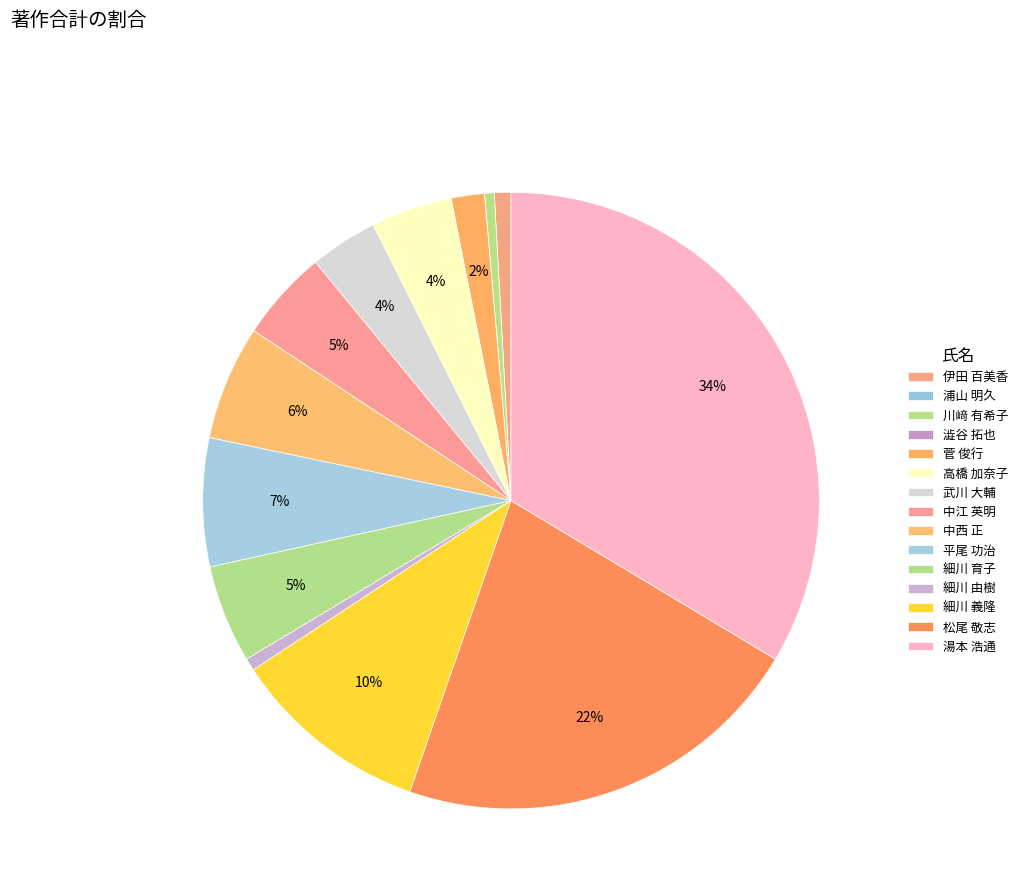

Is 細川 育子 the majority of the pie?

No